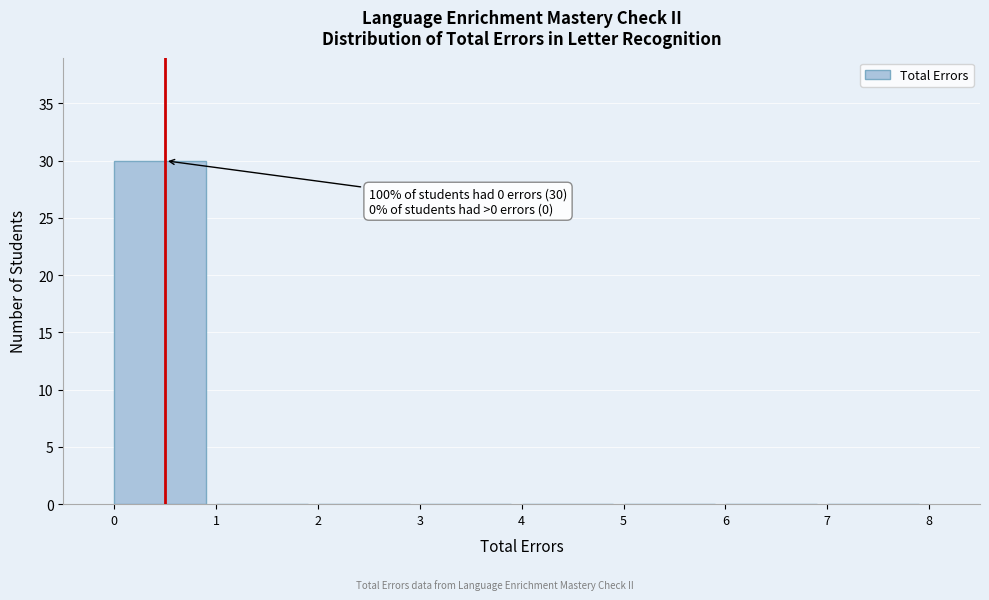

Which range on the x-axis has the tallest bar?

0 to 1